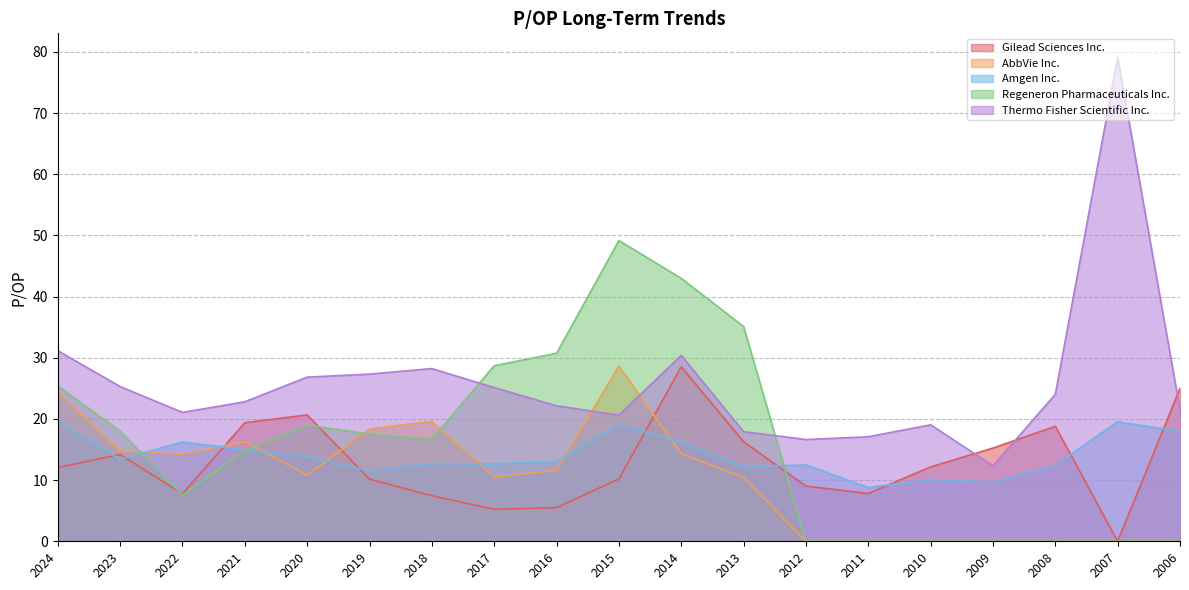

How many interior local valleys does the Gilead Sciences Inc. series have?

4